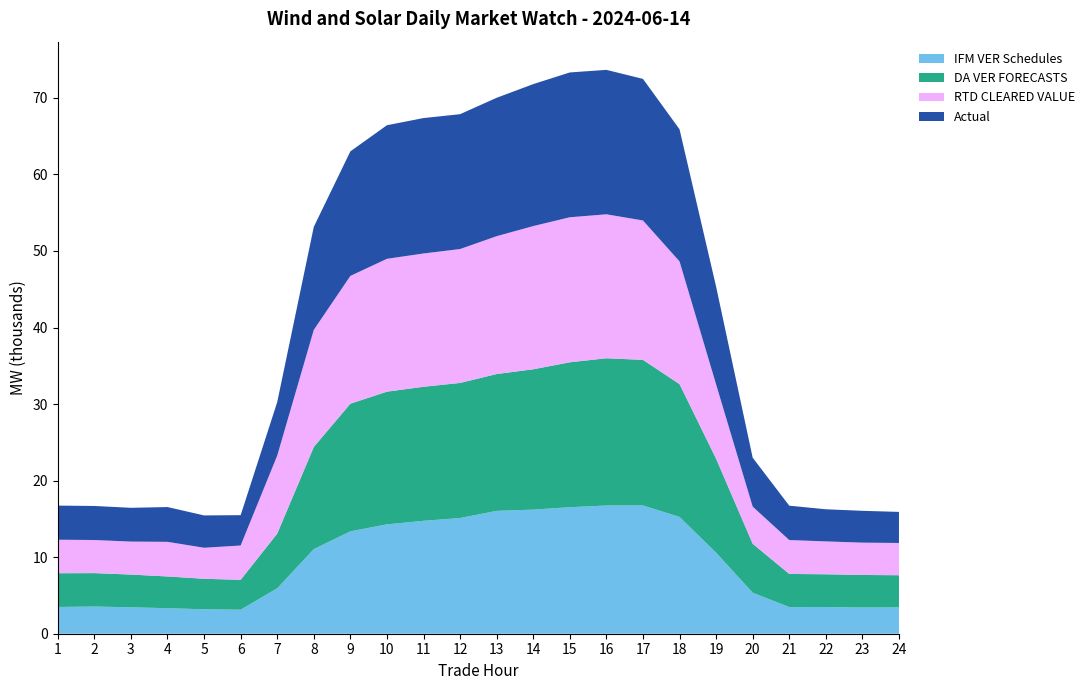

Reading left to right, extract all data points from this chart.

IFM VER Schedules: 1=3494.4	2=3551.4	3=3453.6	4=3335.2	5=3194.2	6=3141.1	7=5933.6	8=11053.9	9=13377.2	10=14287.7	11=14751.9	12=15115.4	13=16051.5	14=16212.3	15=16530.3	16=16748.4	17=16756.3	18=15258.6	19=10586.8	20=5359.8	21=3484.6	22=3485.8	23=3421.1	24=3445.5
DA VER FORECASTS: 1=4406.0	2=4365.1	3=4272.4	4=4145.8	5=3983.2	6=3898.9	7=7138.5	8=13338.9	9=16670.0	10=17331.1	11=17508.5	12=17642.9	13=17871.1	14=18330.8	15=18927.7	16=19235.7	17=19018.2	18=17348.9	19=12273.0	20=6394.6	21=4325.8	22=4280.5	23=4253.3	24=4196.4
RTD CLEARED VALUE: 1=4380.5	2=4324.6	3=4310.7	4=4521.6	5=4052.8	6=4484.8	7=10194.0	8=15298.1	9=16693.8	10=17357.1	11=17411.5	12=17493.9	13=18008.7	14=18708.8	15=18945.2	16=18805.7	17=18208.4	18=16033.1	19=9709.9	20=4847.1	21=4427.9	22=4294.2	23=4224.2	24=4213.4
Actual: 1=4456.1	2=4448.4	3=4411.6	4=4546.1	5=4223.6	6=3963.1	7=6986.6	8=13460.1	9=16269.3	10=17449.7	11=17689.9	12=17616.8	13=18079.1	14=18545.6	15=18917.1	16=18868.7	17=18497.2	18=17256.1	19=12772.2	20=6393.8	21=4487.8	22=4197.9	23=4157.3	24=4057.5